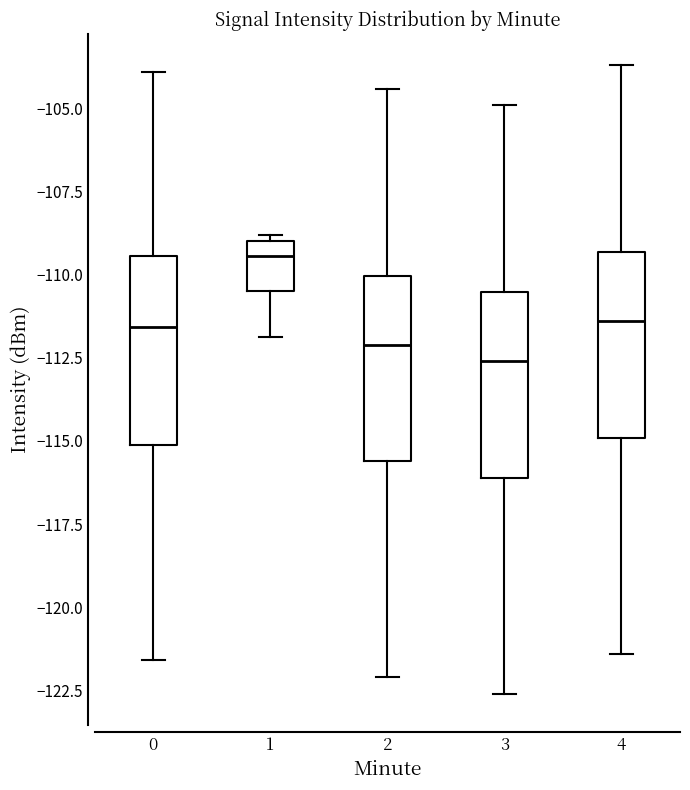

Reading left to right, transcribe this box plot: for each box, give where its median line is, the range the box spans, and where its two whiskers end, as read against the y-axis. The values are not printed on the chart, so give them approximately, as read against the axis.

0: median -111.5, box -115.0 to -109.5, whiskers -121.5 to -104.0
1: median -109.5, box -110.5 to -109.0, whiskers -112.0 to -109.0 (just above the box's upper edge)
2: median -112.0, box -115.5 to -110.0, whiskers -122.0 to -104.5
3: median -112.5, box -116.0 to -110.5, whiskers -122.5 to -105.0
4: median -111.5, box -115.0 to -109.5, whiskers -121.5 to -103.5